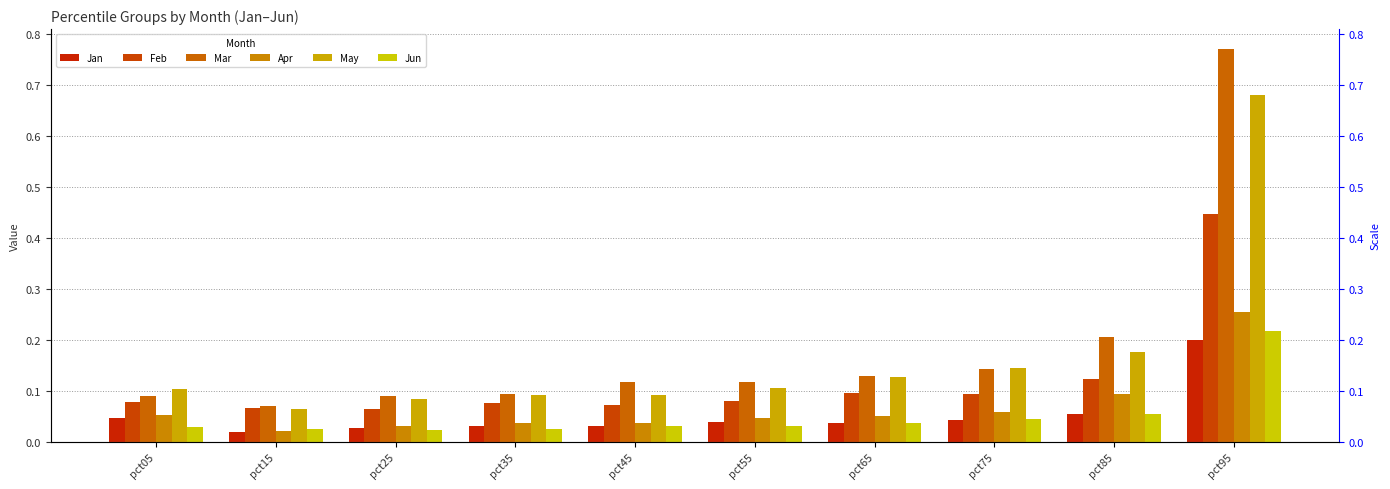

Reading left to right, list all the values displayed in this chart.

Jan: pct05=0.0	pct15=0.0	pct25=0.0	pct35=0.0	pct45=0.0	pct55=0.0	pct65=0.0	pct75=0.0	pct85=0.1	pct95=0.2
Feb: pct05=0.1	pct15=0.1	pct25=0.1	pct35=0.1	pct45=0.1	pct55=0.1	pct65=0.1	pct75=0.1	pct85=0.1	pct95=0.4
Mar: pct05=0.1	pct15=0.1	pct25=0.1	pct35=0.1	pct45=0.1	pct55=0.1	pct65=0.1	pct75=0.1	pct85=0.2	pct95=0.8
Apr: pct05=0.1	pct15=0.0	pct25=0.0	pct35=0.0	pct45=0.0	pct55=0.0	pct65=0.1	pct75=0.1	pct85=0.1	pct95=0.3
May: pct05=0.1	pct15=0.1	pct25=0.1	pct35=0.1	pct45=0.1	pct55=0.1	pct65=0.1	pct75=0.1	pct85=0.2	pct95=0.7
Jun: pct05=0.0	pct15=0.0	pct25=0.0	pct35=0.0	pct45=0.0	pct55=0.0	pct65=0.0	pct75=0.0	pct85=0.1	pct95=0.2